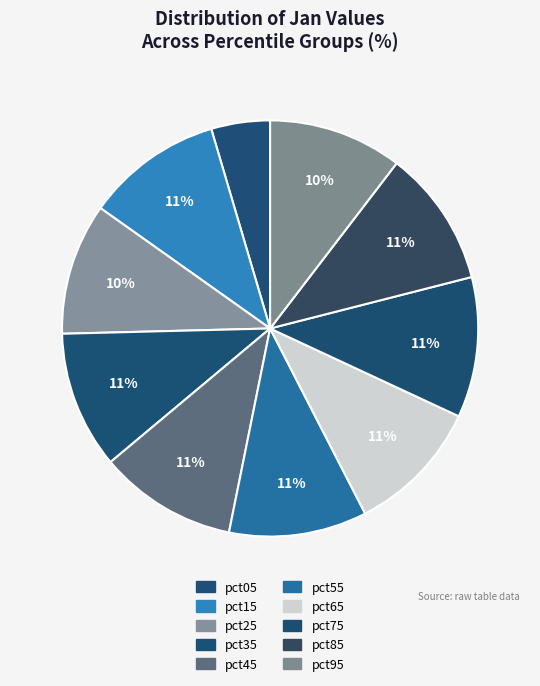

True or false: pct85 accounts for 11% of the total.

True